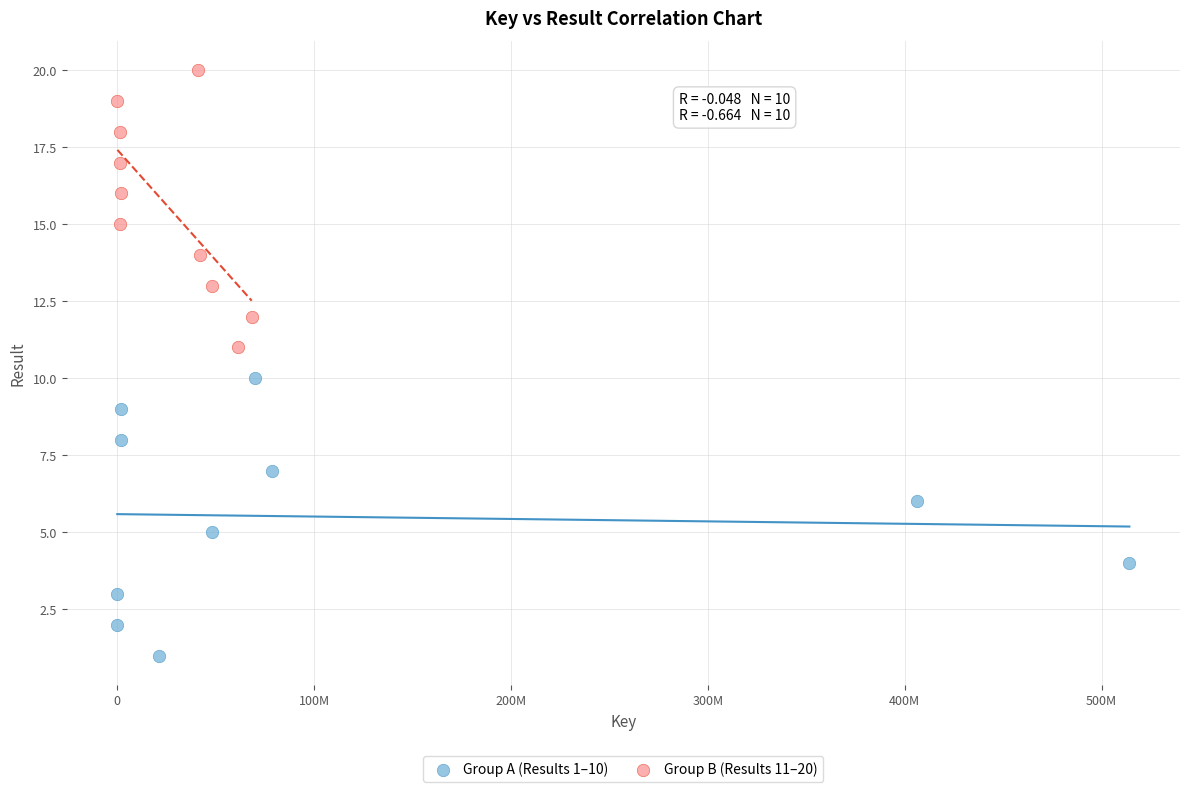

Which series contains the highest Y value?

Group B (Results 11–20)